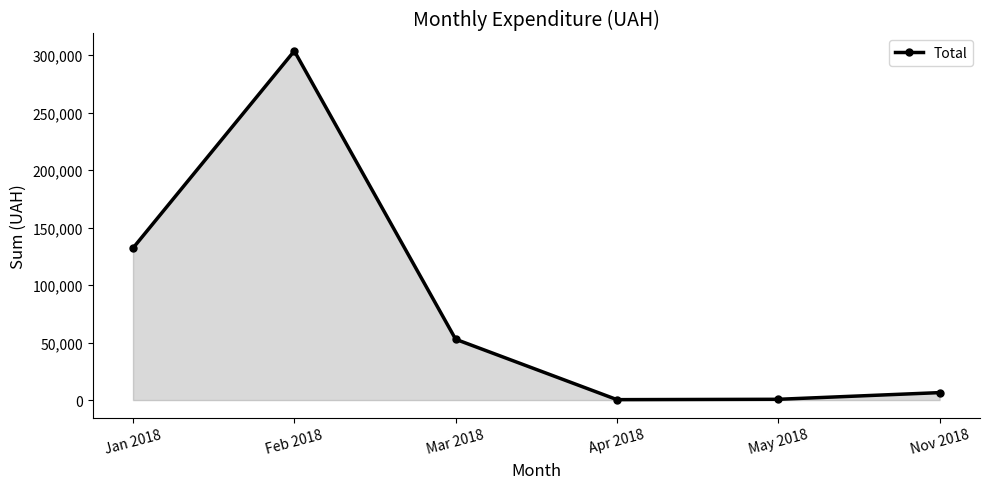

Between Apr 2018 and Jan 2018, which is larger?

Jan 2018